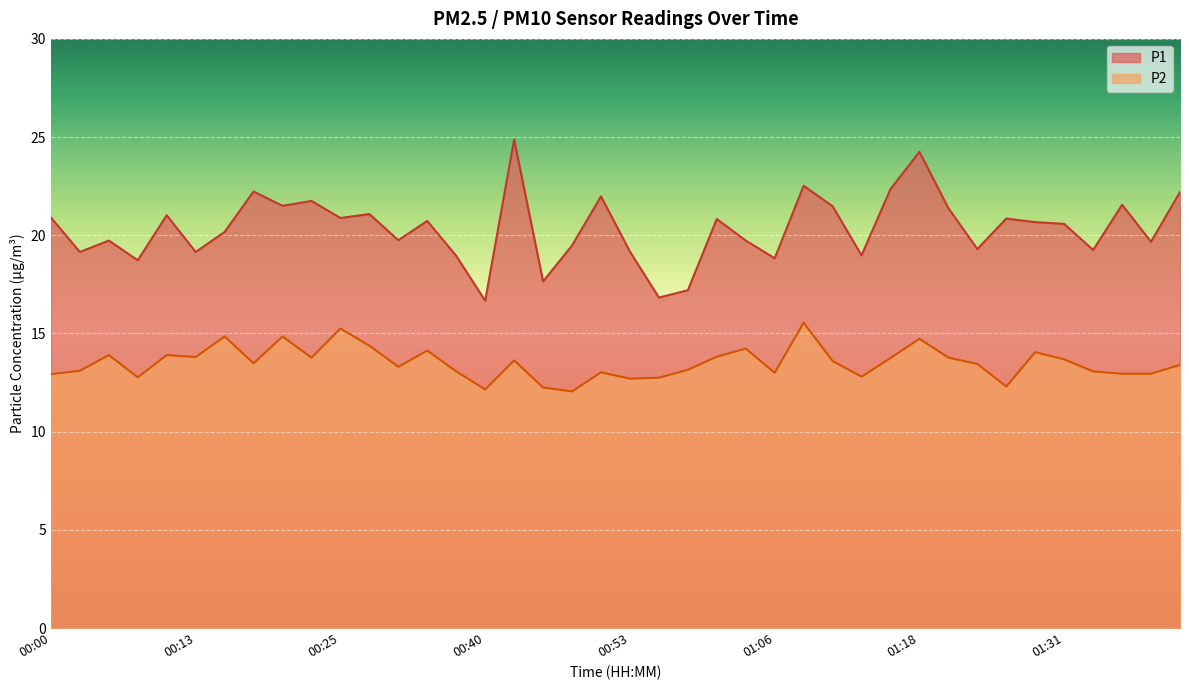

Between 00:30 and 00:40, which series saw the biggest shift?

P1